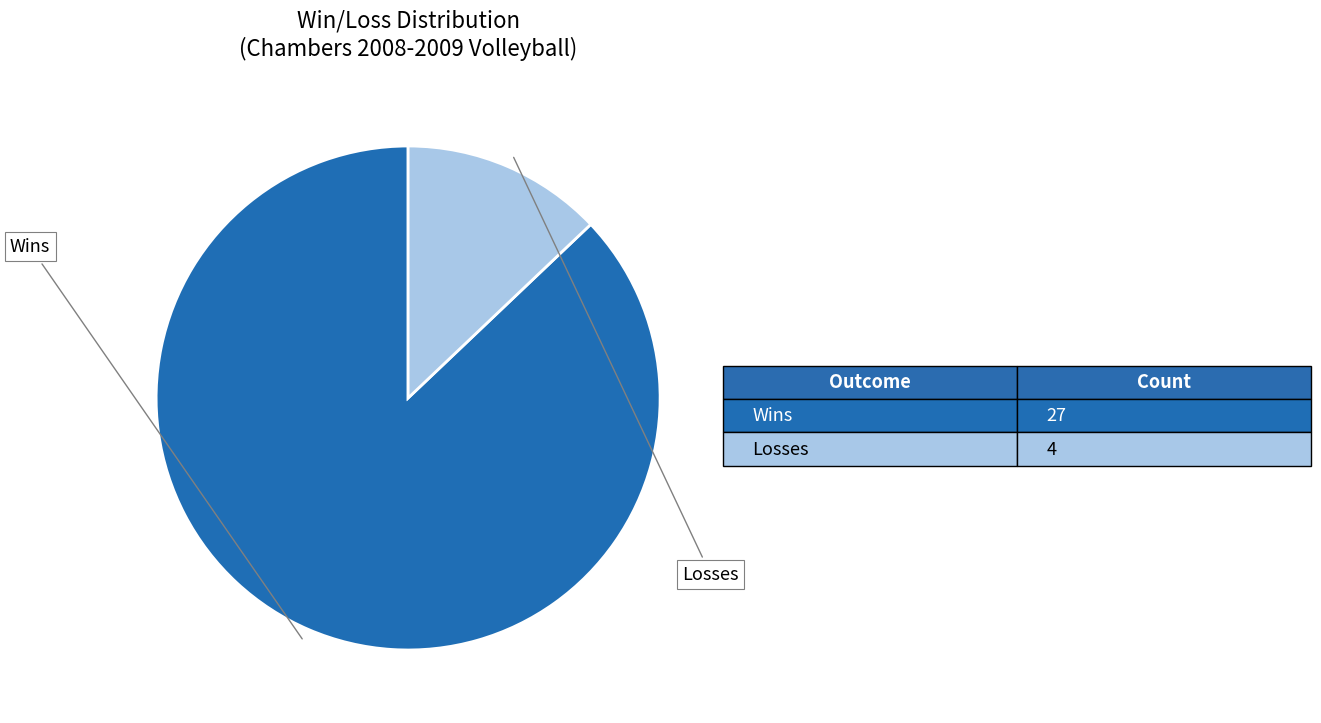

Does any single category account for the majority?

Yes